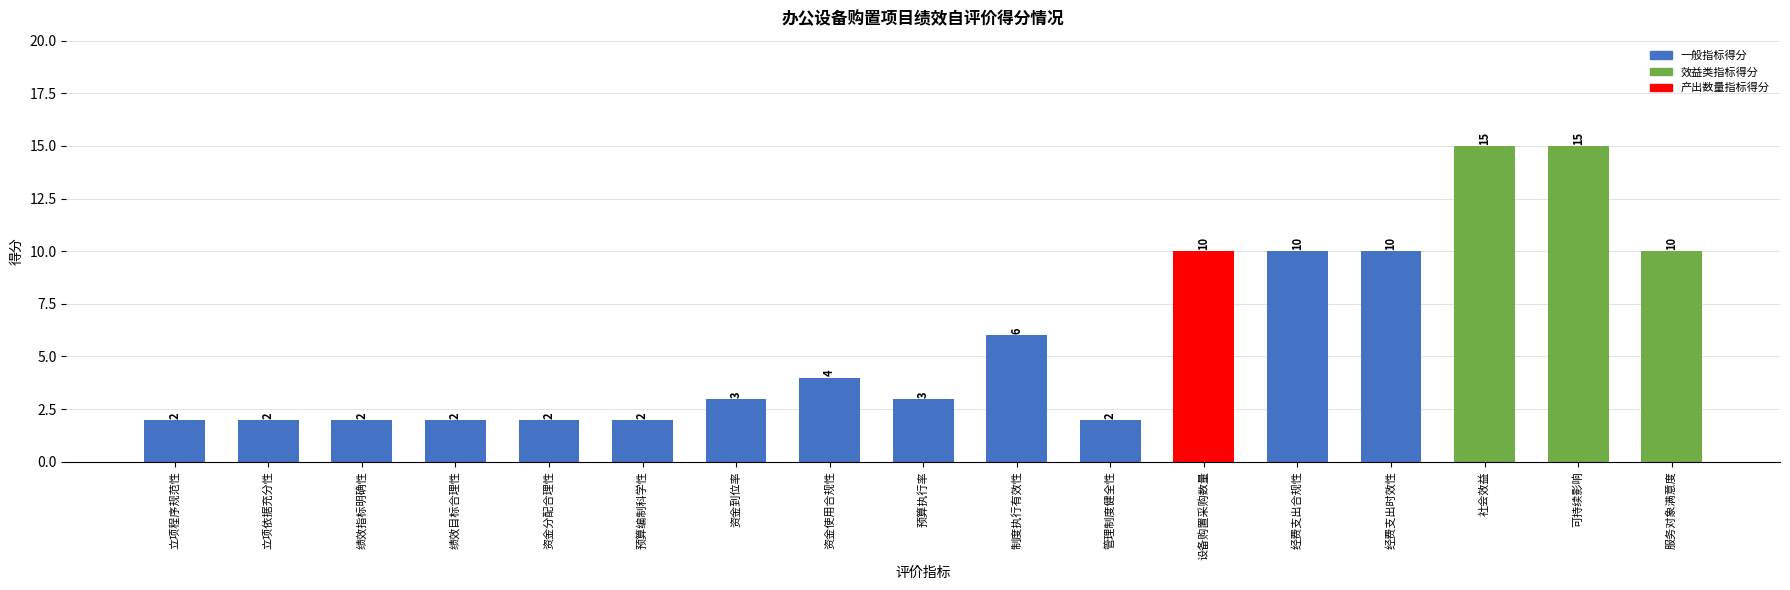

Reading left to right, extract all data points from this chart.

2	2	2	2	2	2	3	4	3	6	2	10	10	10	15	15	10